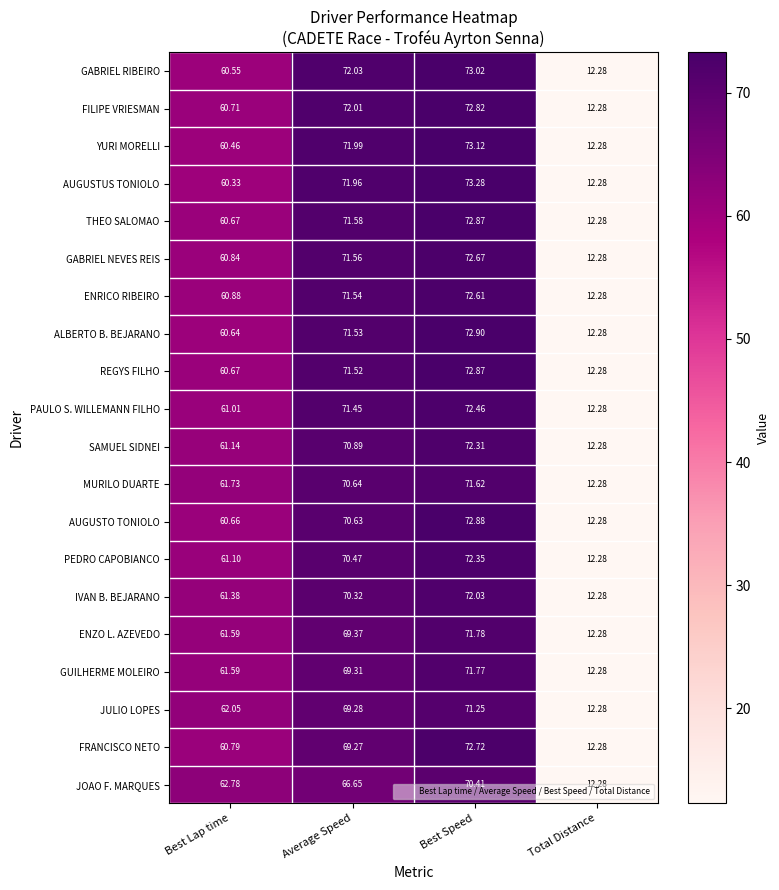

At which label is SAMUEL SIDNEI closest to 42?

Best Lap time